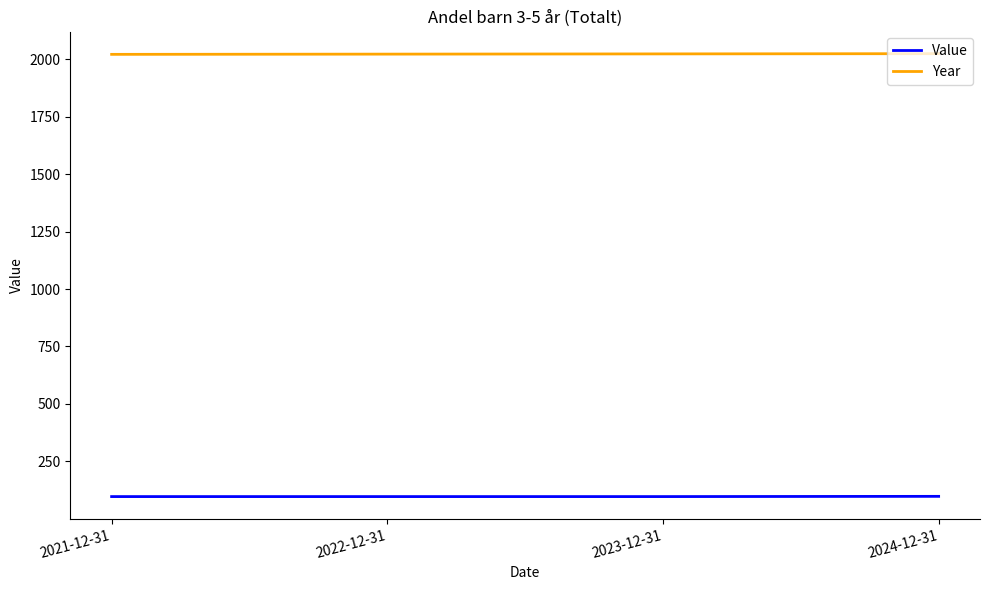

True or false: Year and Value cross at least once.

False